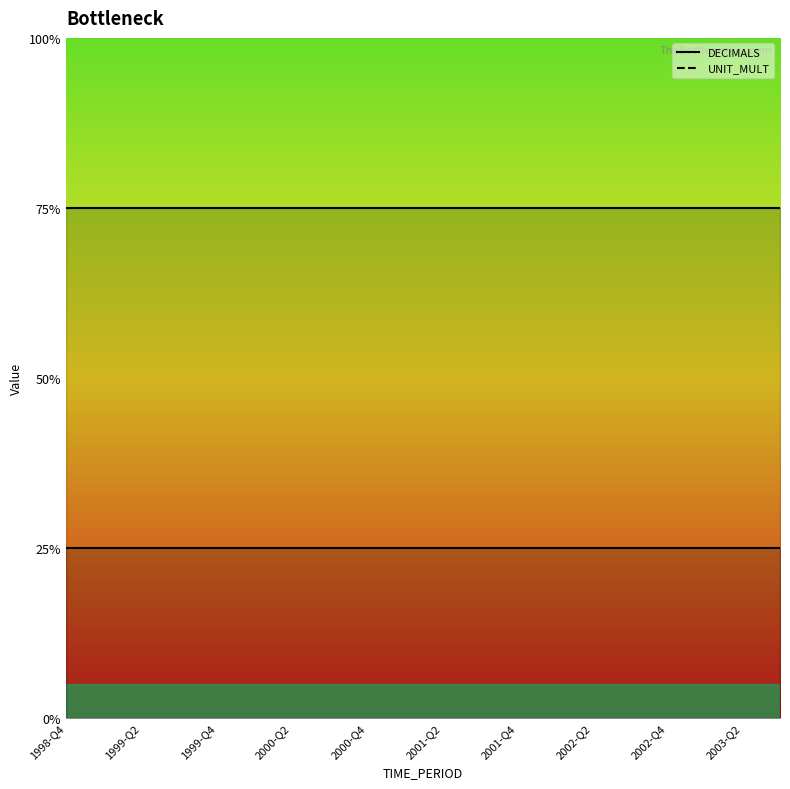

What are all the series names shown in the legend?

DECIMALS line, UNIT_MULT line